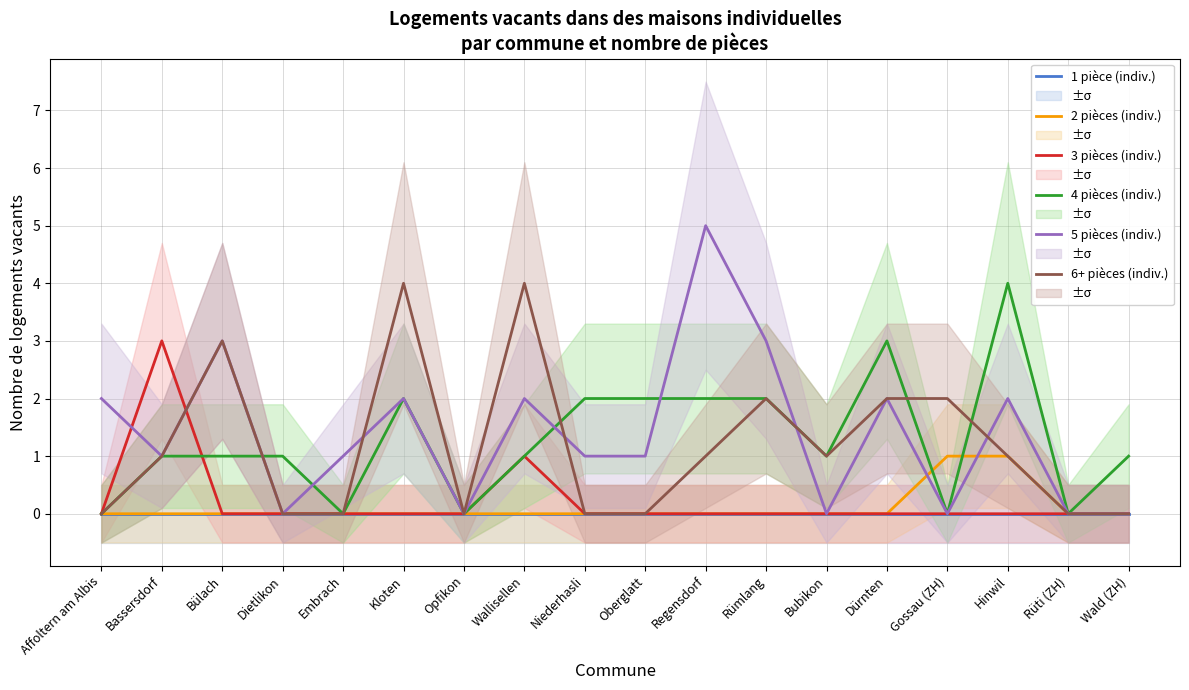

Rank the series at Dietlikon from highest to lowest value.

4 pièces (indiv.), 1 pièce (indiv.), 2 pièces (indiv.), 3 pièces (indiv.), 5 pièces (indiv.), 6+ pièces (indiv.)